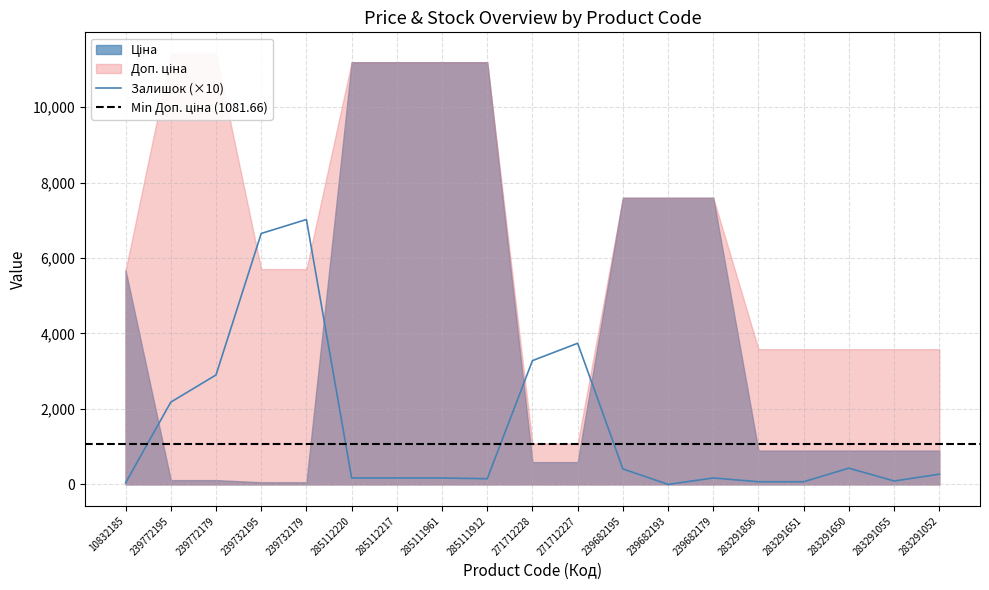

Which series has the largest total across all categories?

Доп. ціна